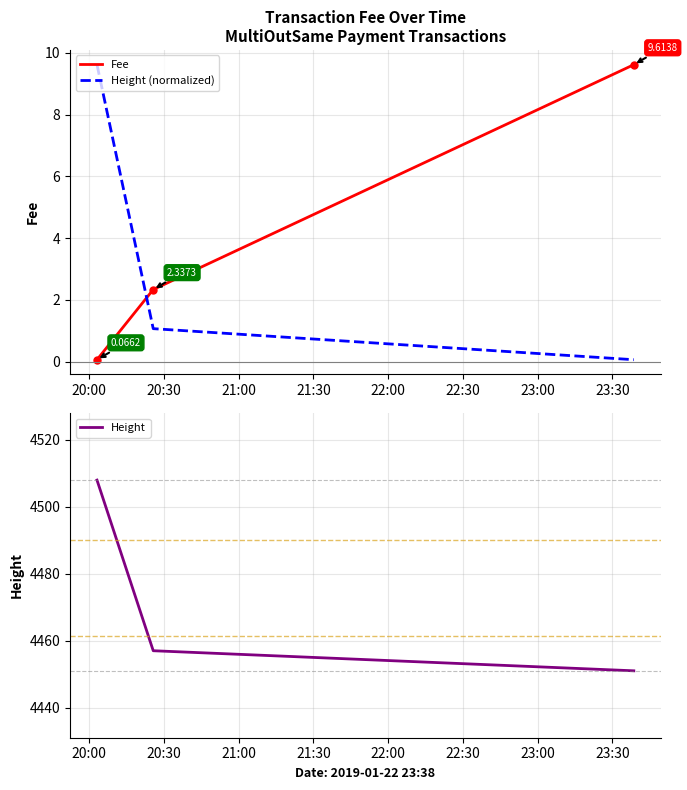

Is it true that Fee equals 6.4 at 21:00?

False